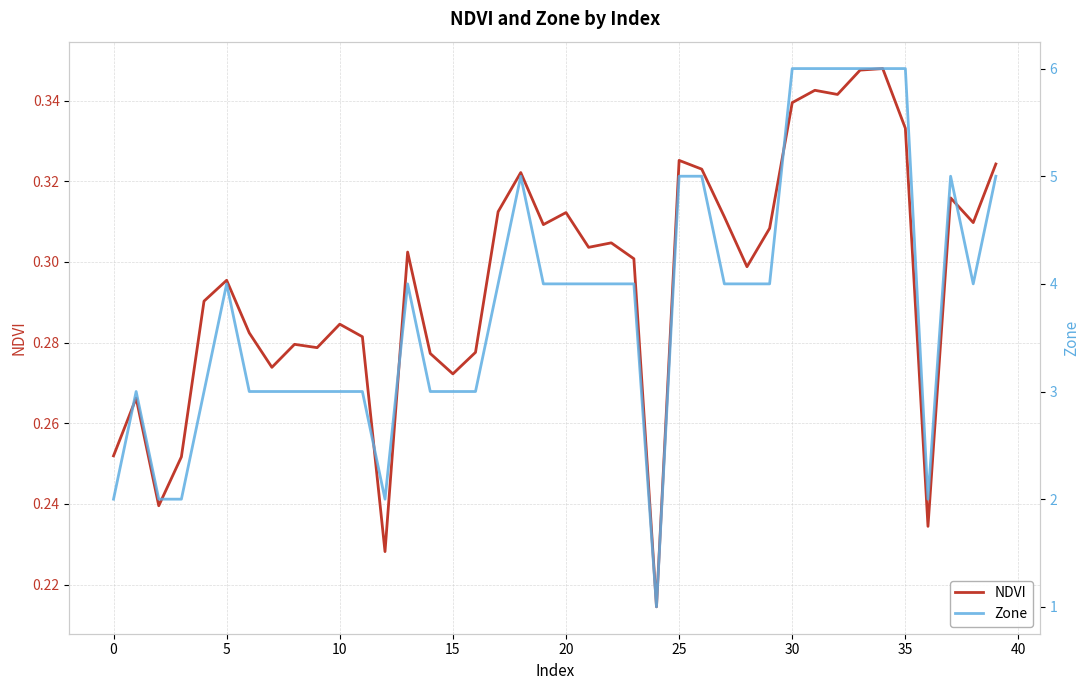

True or false: Zone and NDVI cross at least once.

False